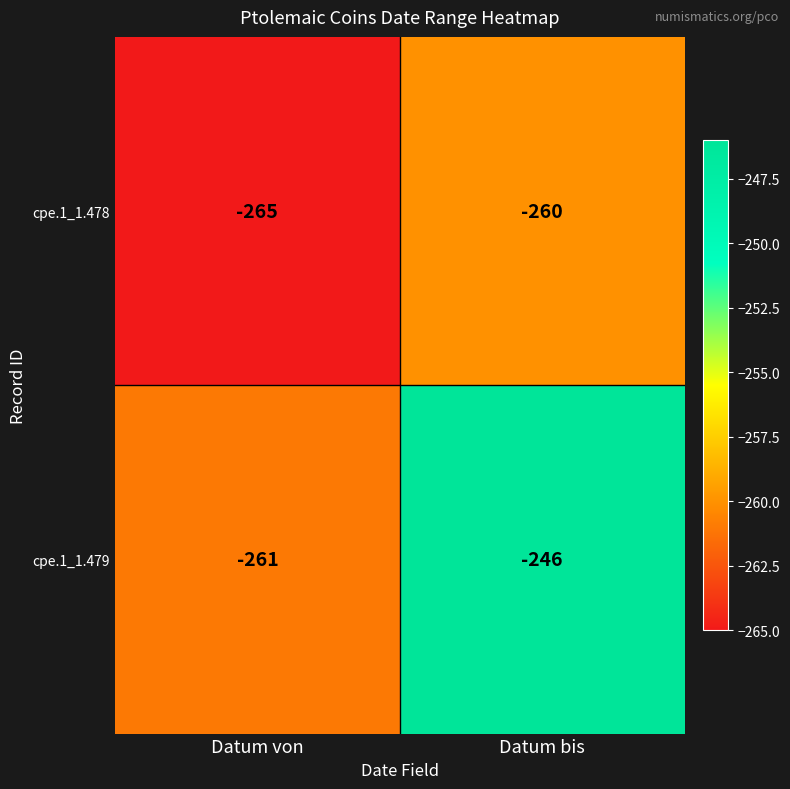

Reading left to right, what are all the values shown in this chart?

cpe.1_1.478: -265	-260
cpe.1_1.479: -261	-246